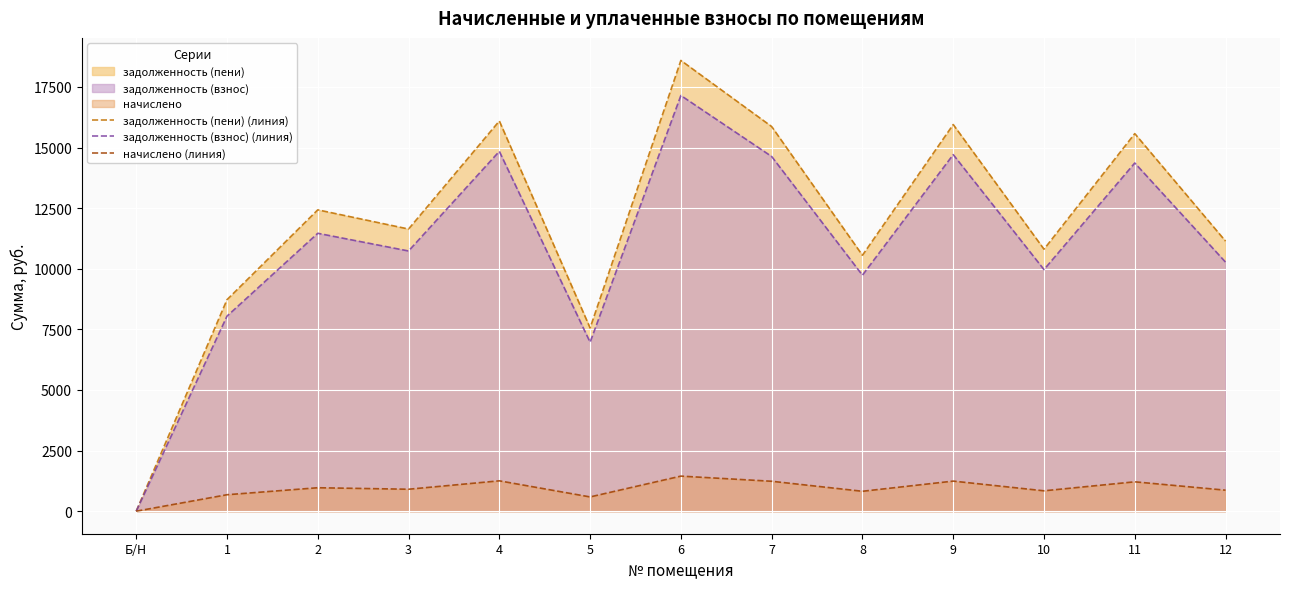

The value of задолженность (взнос) (линия) at 9 is 3784.3. True or false?

False